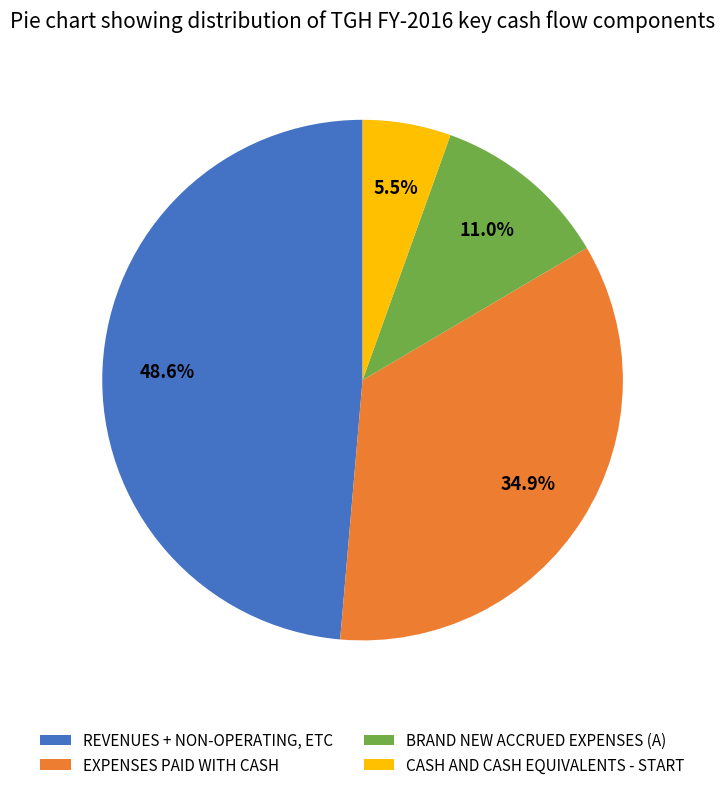

Is there a majority slice in this chart?

No